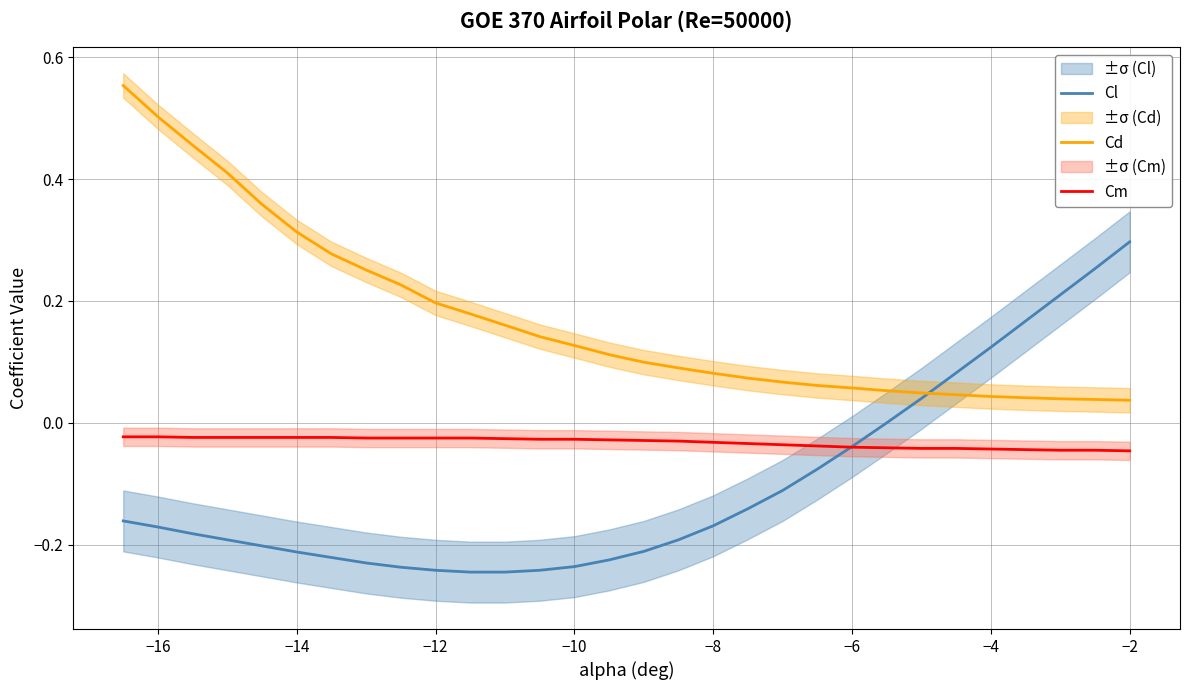

True or false: Cm and Cd cross at least once.

False